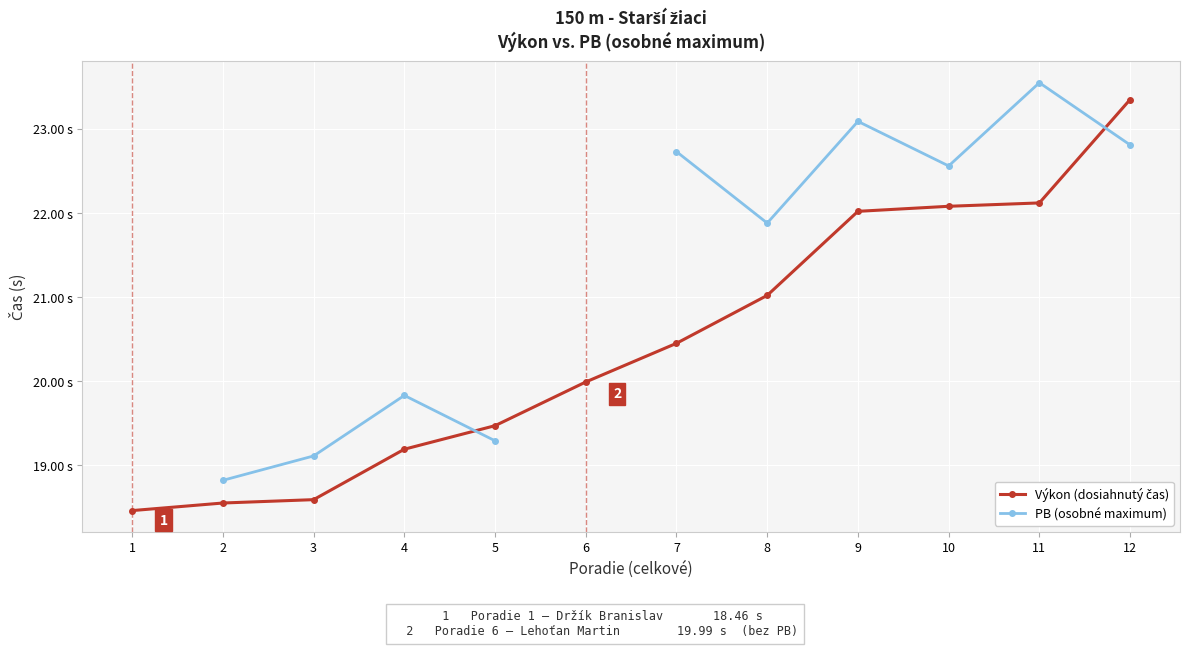

How many series are shown in this chart?

2